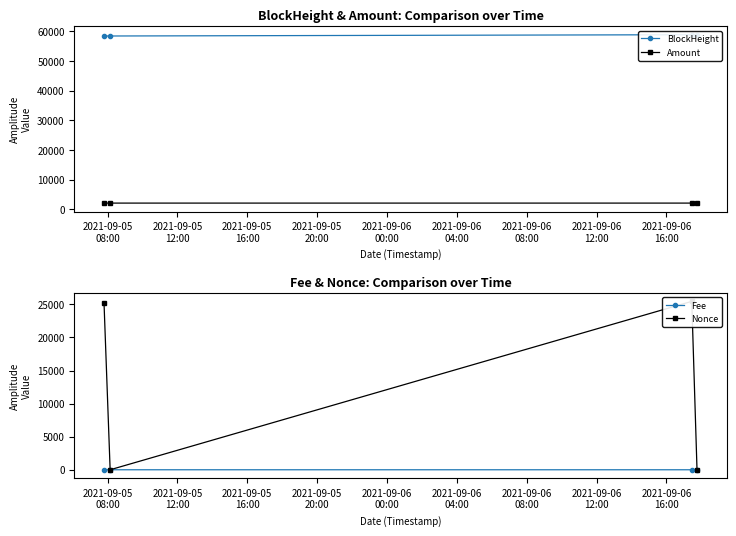

Rank the series by their maximum value, from highest to lowest.

BlockHeight, Nonce, Amount, Fee